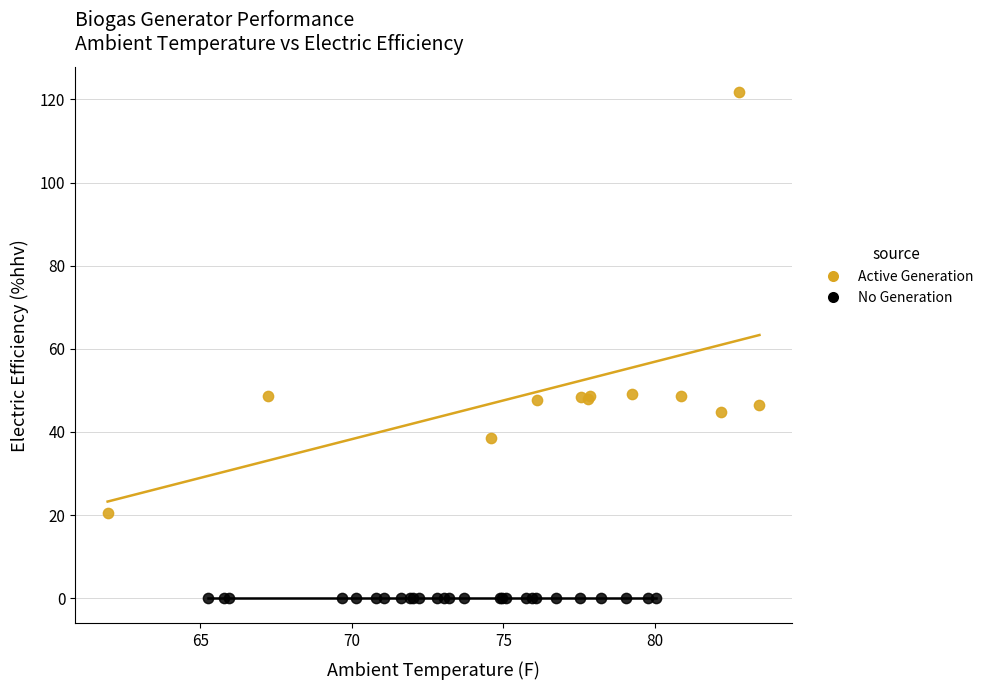

Which series contains the lowest Y value?

No Generation